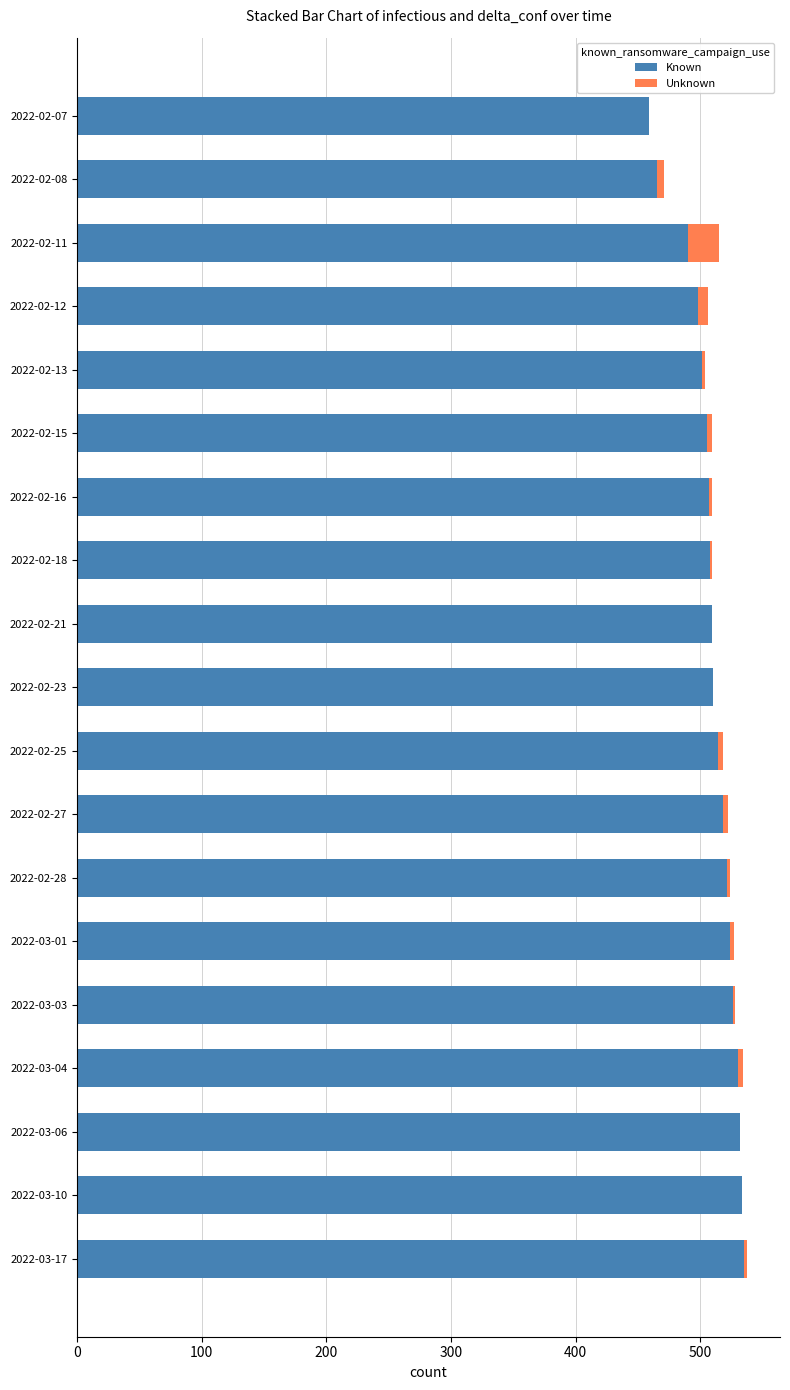

True or false: Known has a value of 501 at 2022-02-13.

True